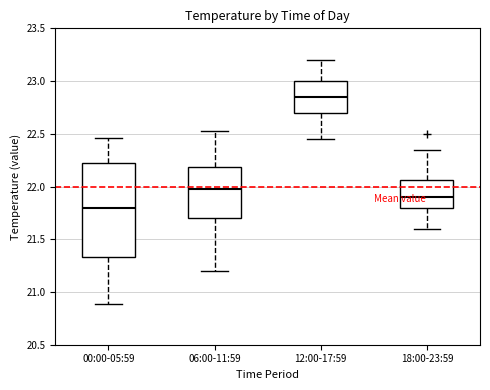

Where does the median line of the box for 06:00-11:59 sit on the y-axis? The values are not printed on the chart, so give them approximately, as read against the axis.

22.00